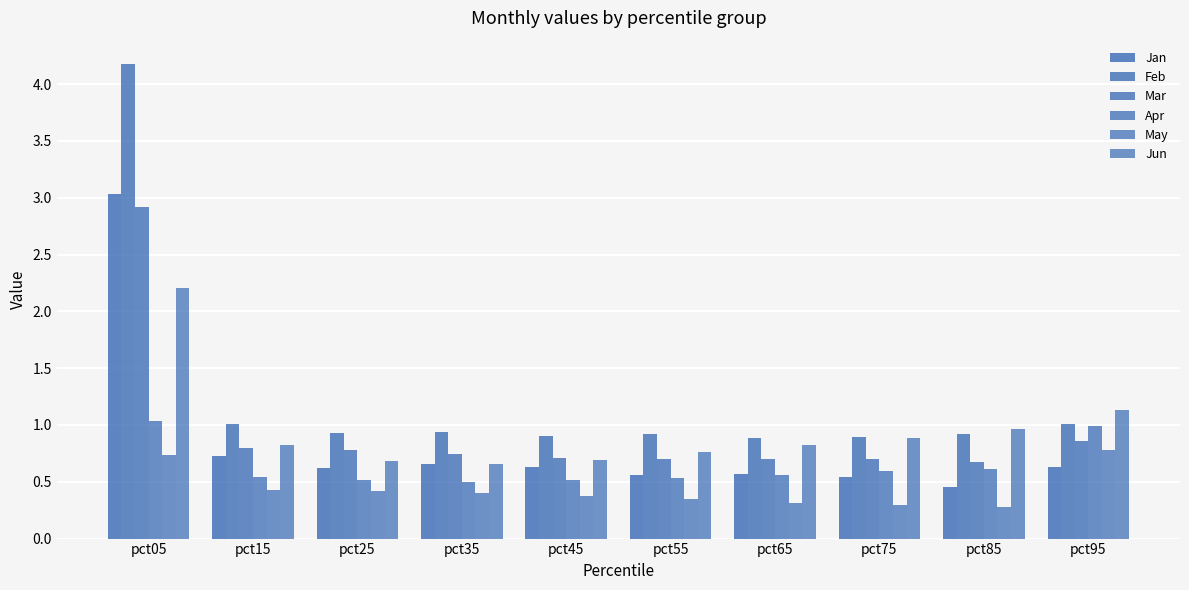

At which category is the sum across all series the highest?

pct05